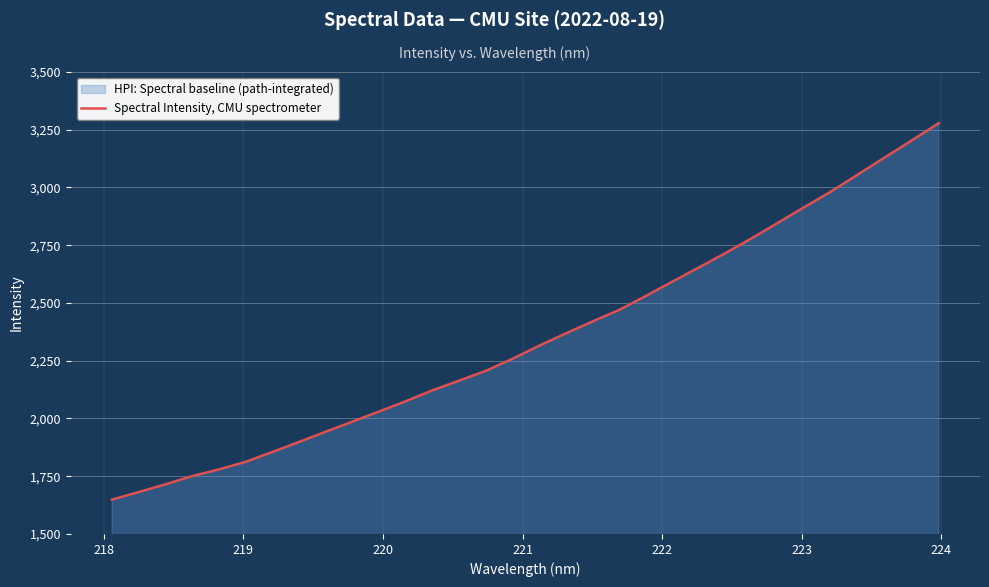

What is the difference between the maximum and minimum values?

1629.6